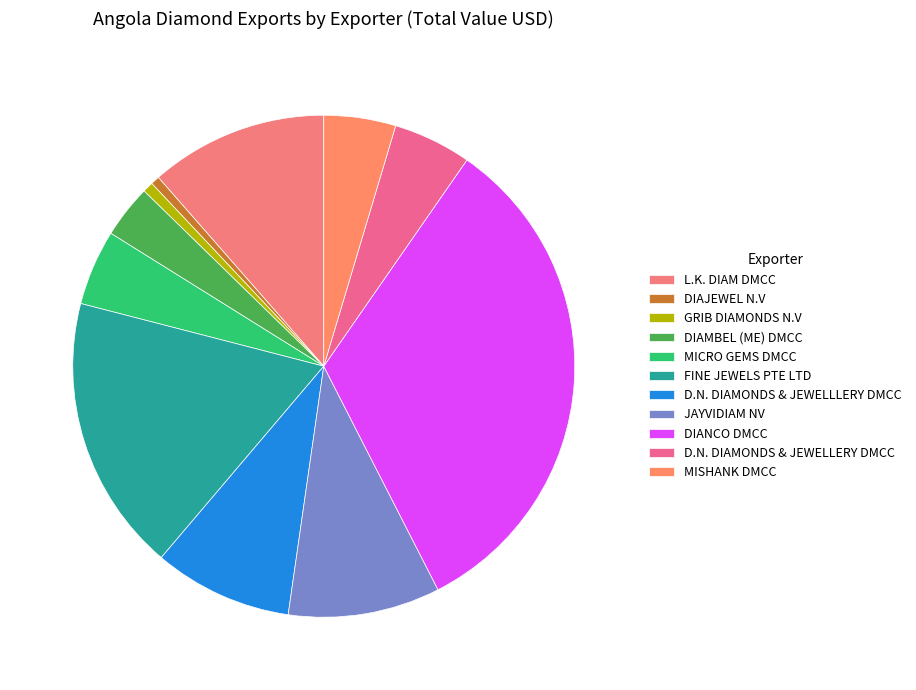

Does MICRO GEMS DMCC represent more than half of the total?

No